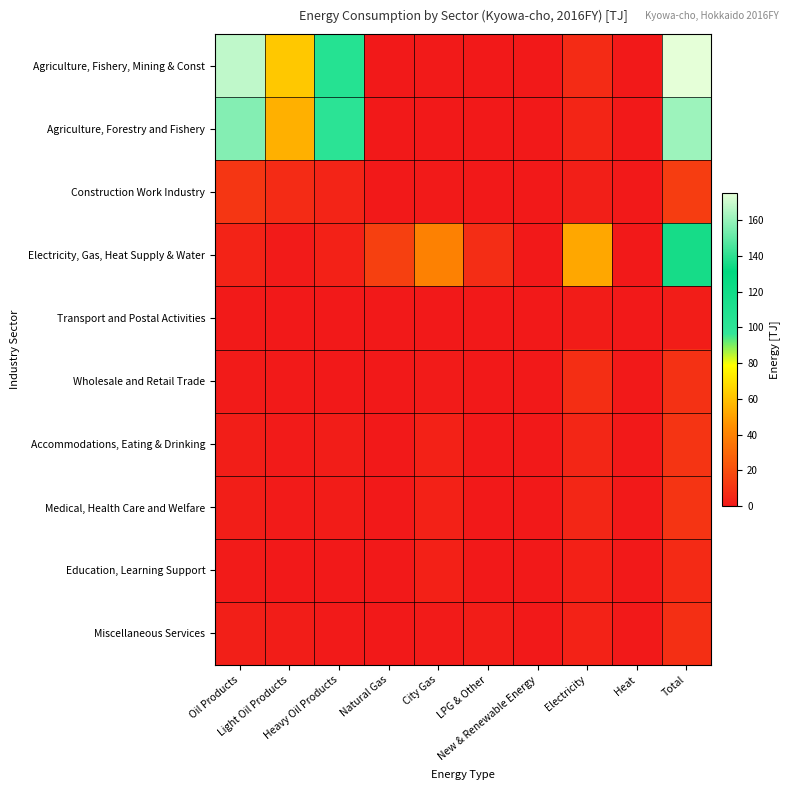

Rank the series at Heavy Oil Products from lowest to highest value.

Transport and Postal Activities, Wholesale and Retail Trade, Education, Learning Support, Miscellaneous Services, Medical, Health Care and Welfare, Accommodations, Eating & Drinking, Electricity, Gas, Heat Supply & Water, Construction Work Industry, Agriculture, Forestry and Fishery, Agriculture, Fishery, Mining & Const